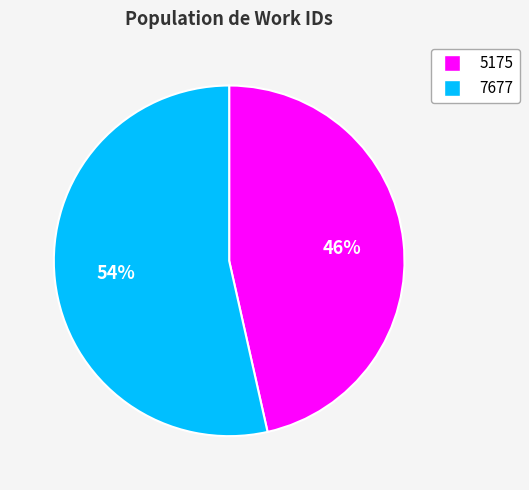

Which has a higher value, 5175 or 7677?

7677